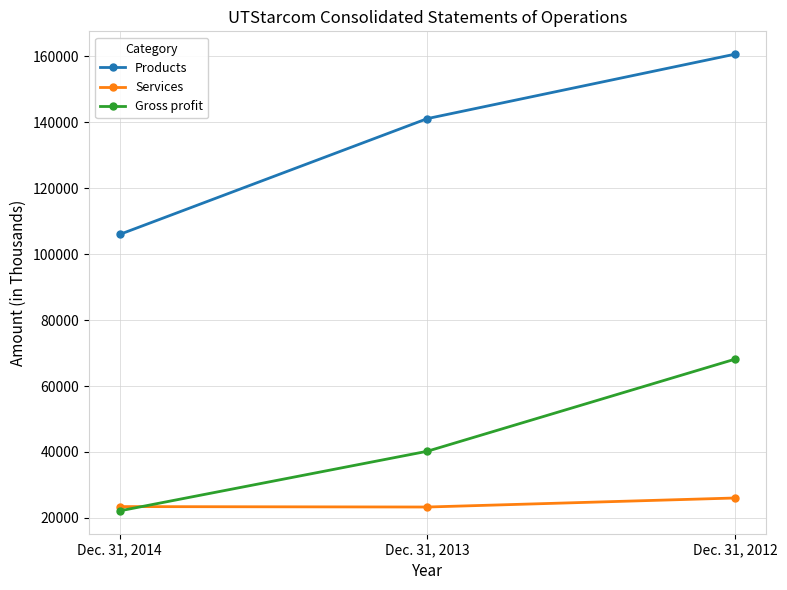

The value of Products at Dec. 31, 2012 is 244855. True or false?

False